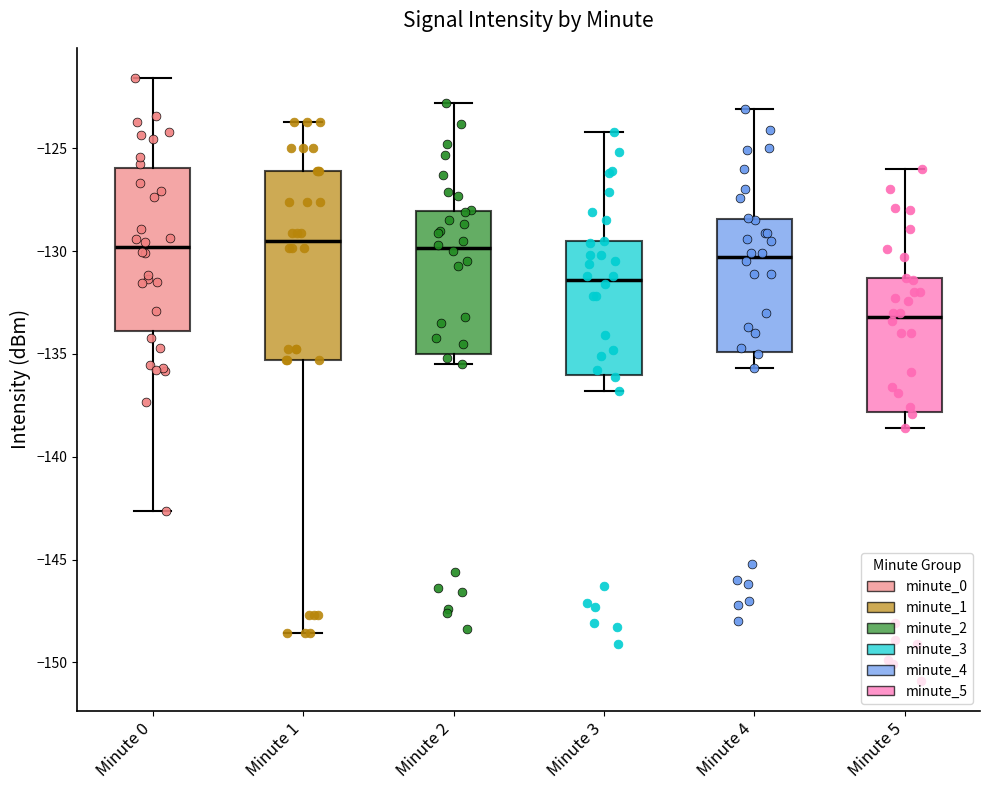

Which box's median line is the lowest?

Minute 5